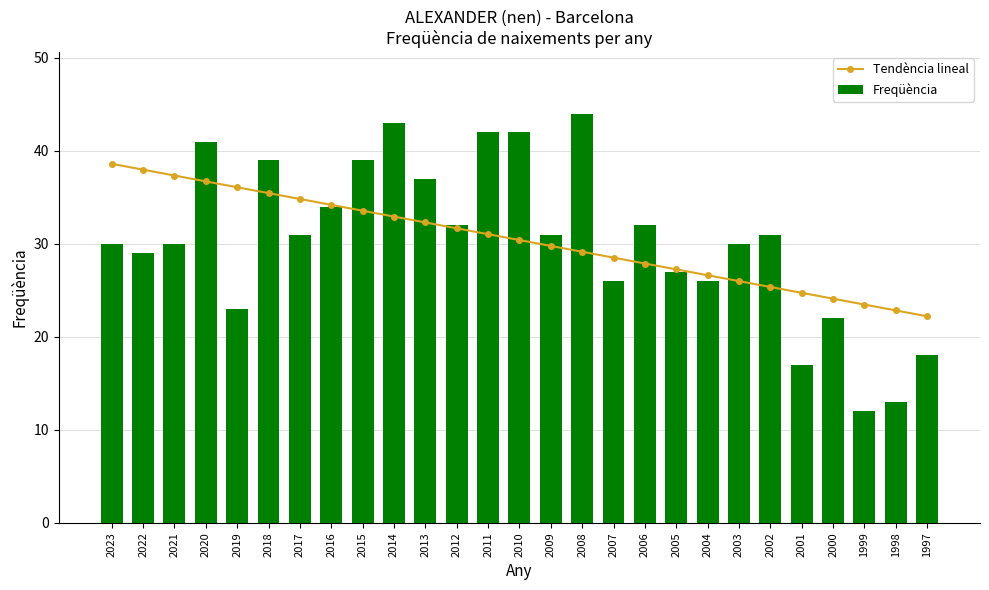

At 1998, list the series in order from largest to smallest.

Tendència lineal, Freqüència